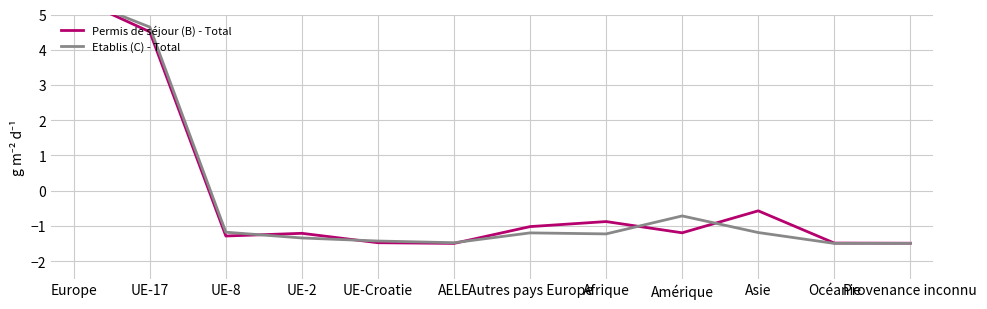

What is the difference between the maximum and minimum values in the Permis de séjour (B) - Total series?

7.0